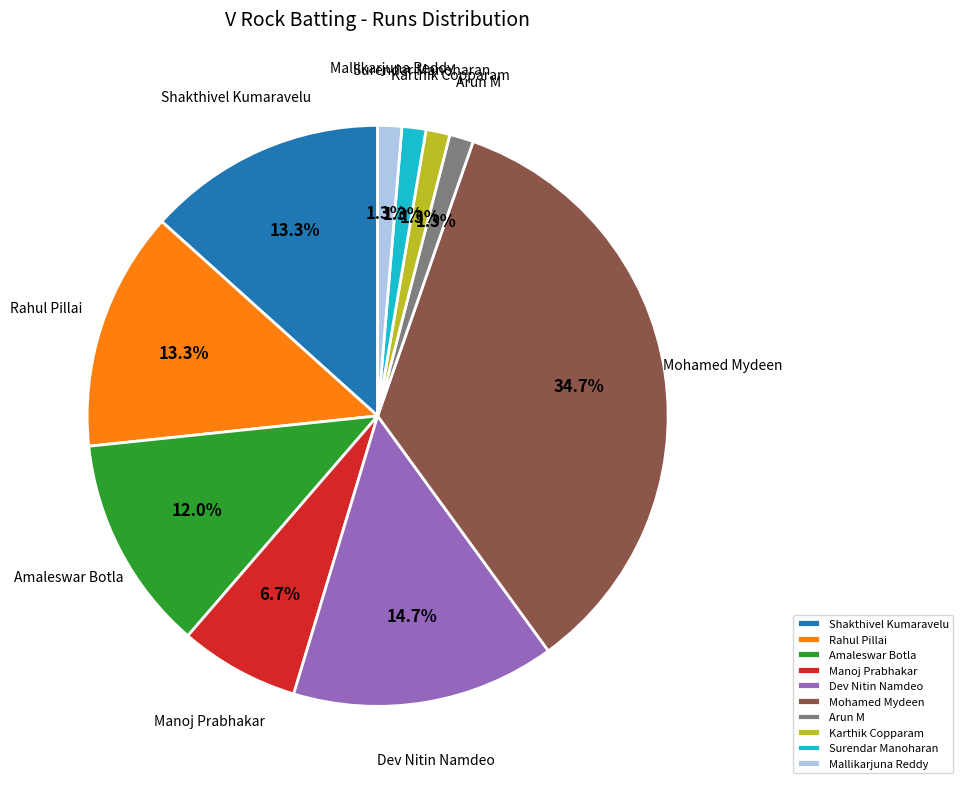

What is the total percentage of Arun M and Manoj Prabhakar?

8.0%